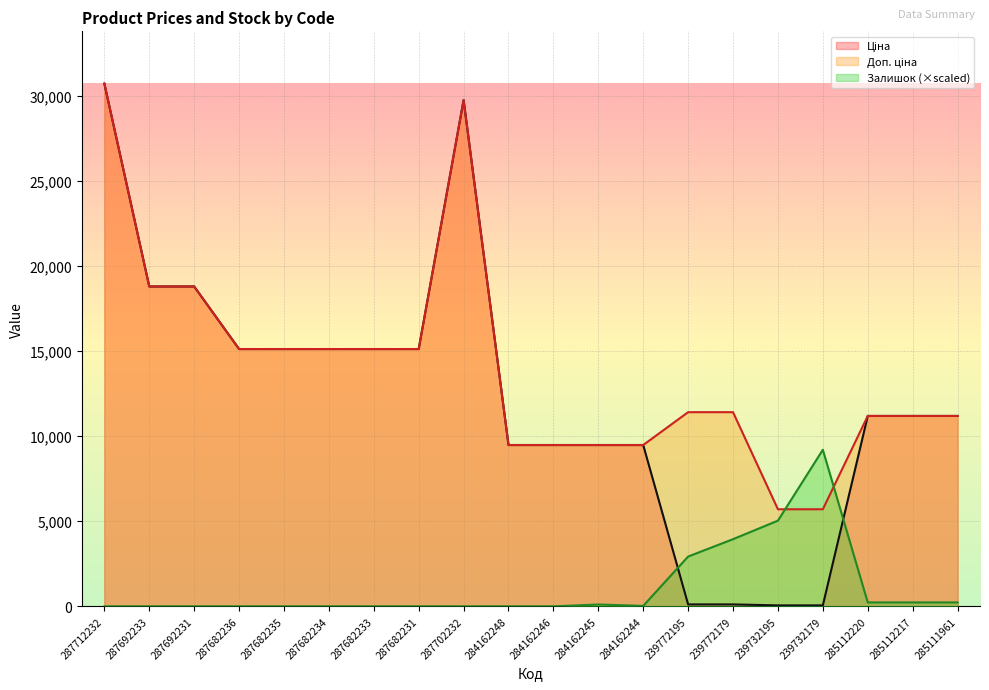

What are all the series names shown in the legend?

Ціна, Доп. ціна, Залишок